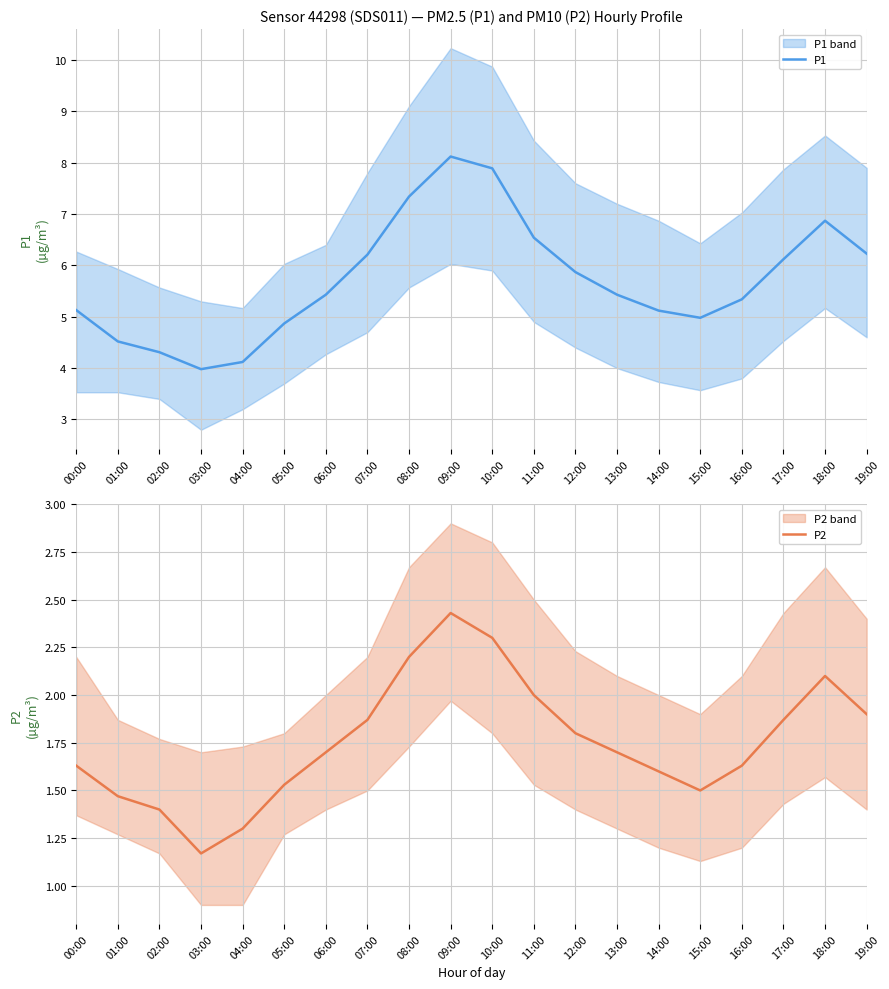

Is it true that P2 equals 1.9 at 19:00?

True